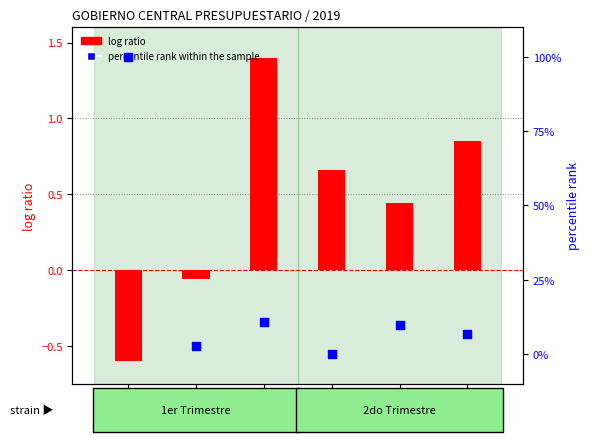

Is the value of log ratio at Junio greater than the value of percentile rank within the sample at Febrero?

No